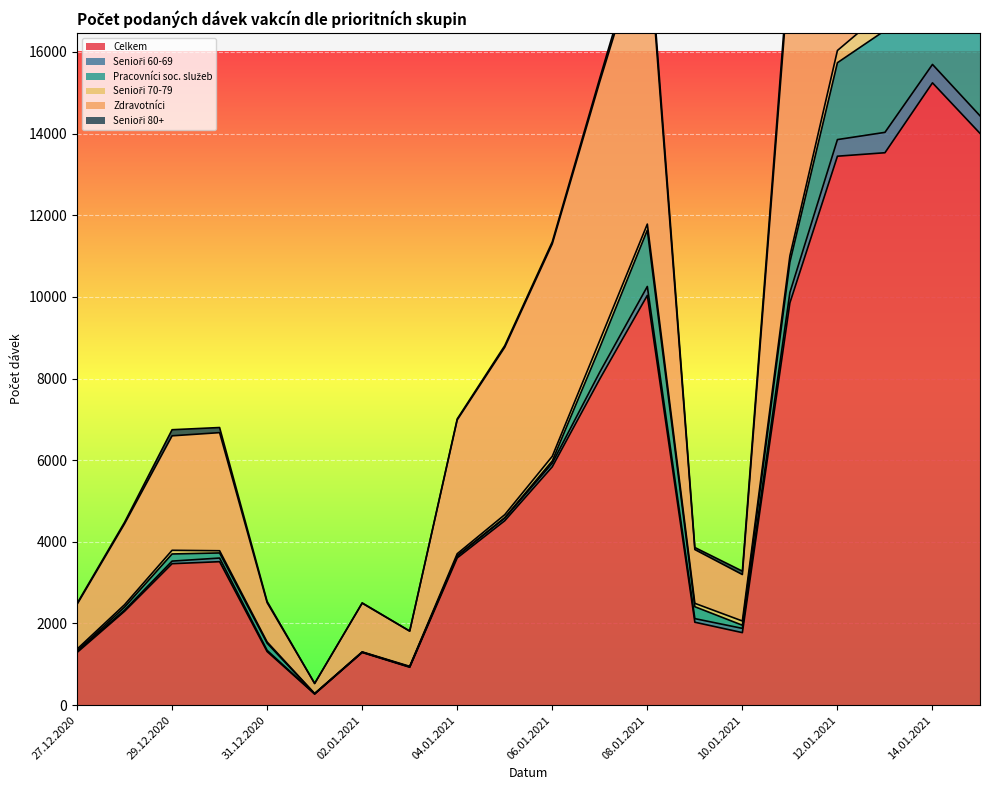

Rank the series by their maximum value, from lowest to highest.

Senioři 60-69, Senioři 70-79, Senioři 80+, Pracovníci soc. služeb, Zdravotníci, Celkem